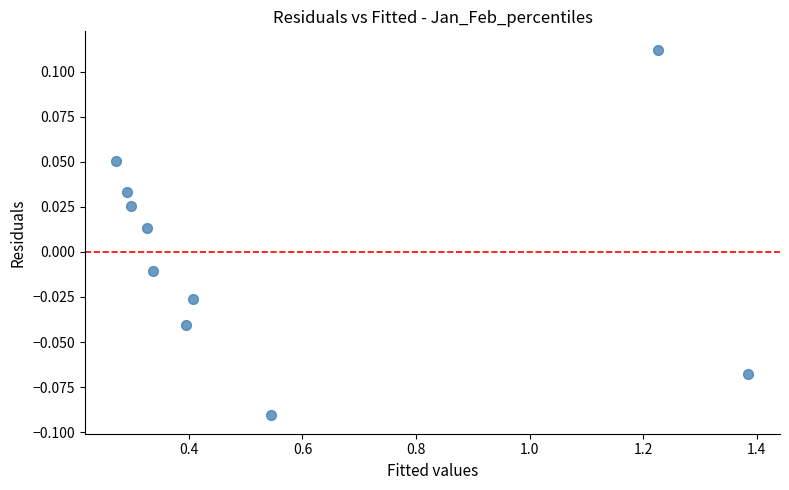

What is the range of X values (max minus min)?

1.1